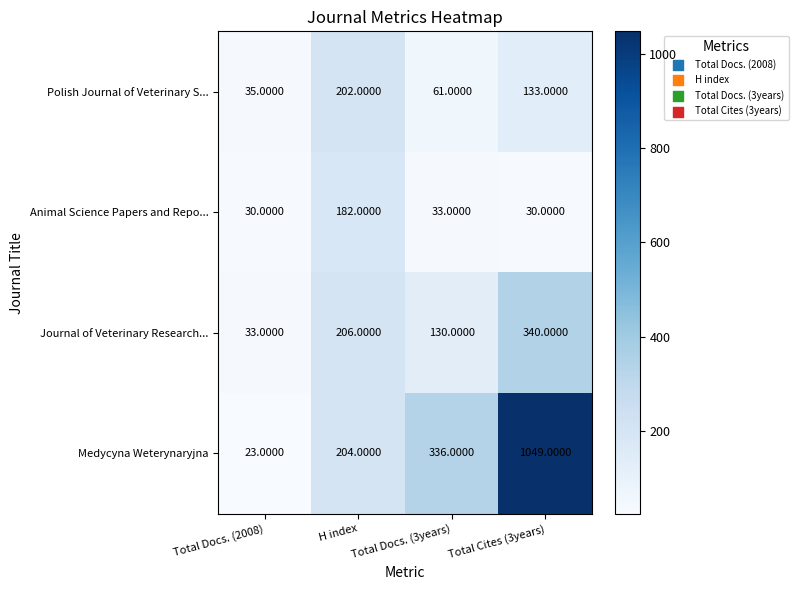

What is the average value of the Polish Journal of Veterinary S... series?

108